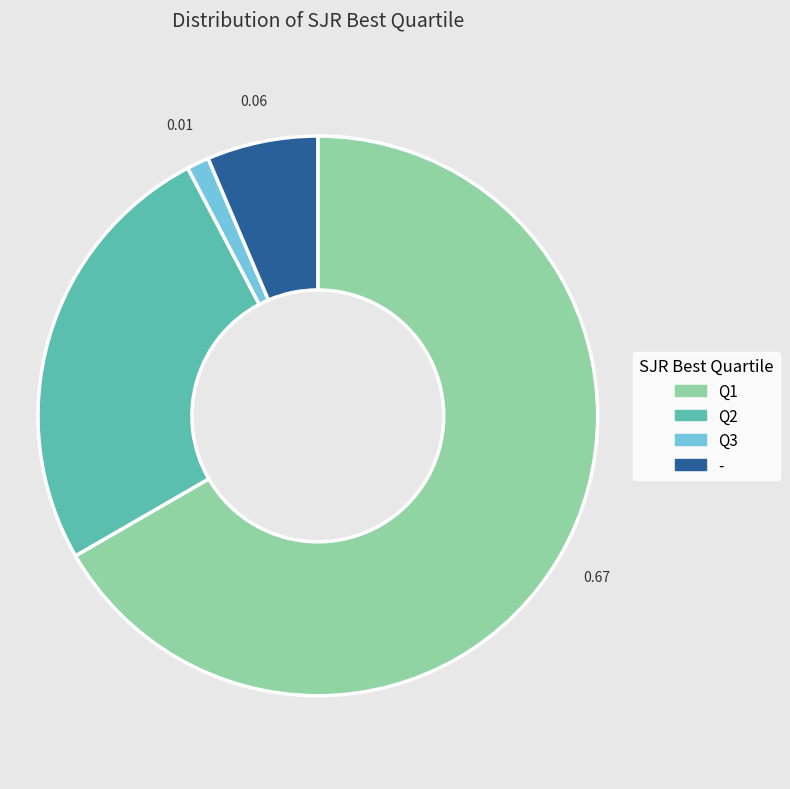

How many slices are in this pie chart?

4